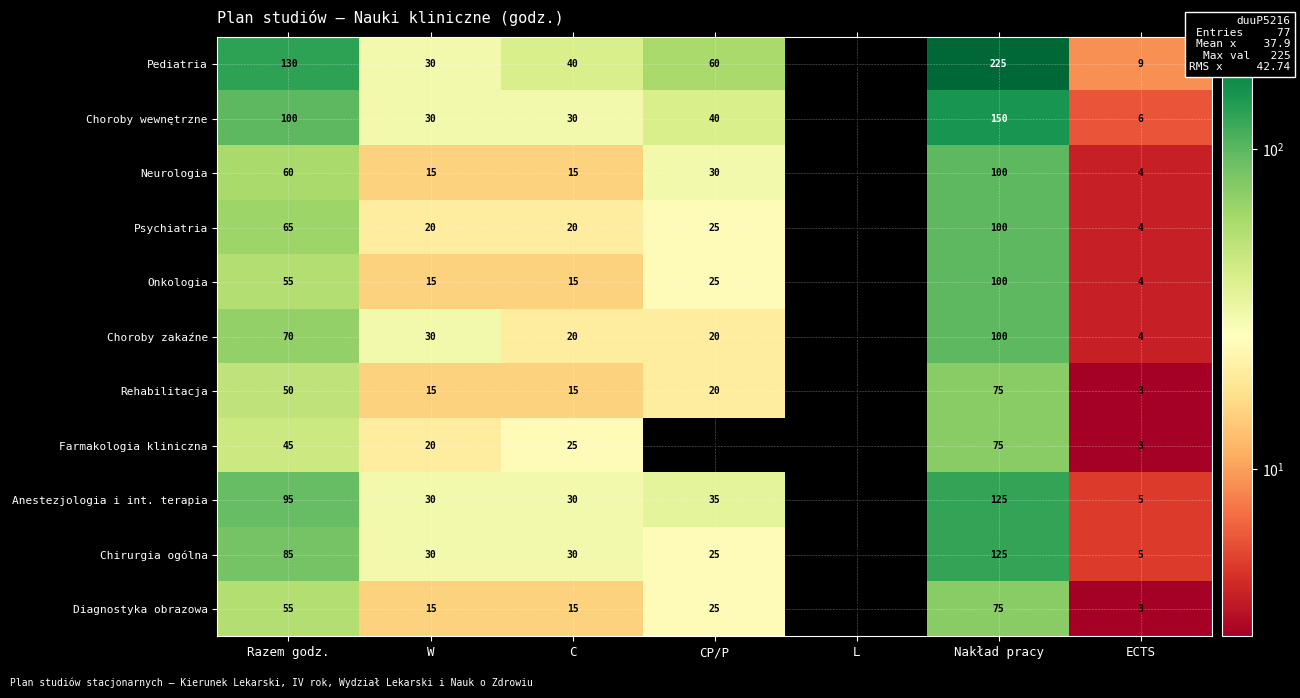

Which series has the largest total across all categories?

Pediatria